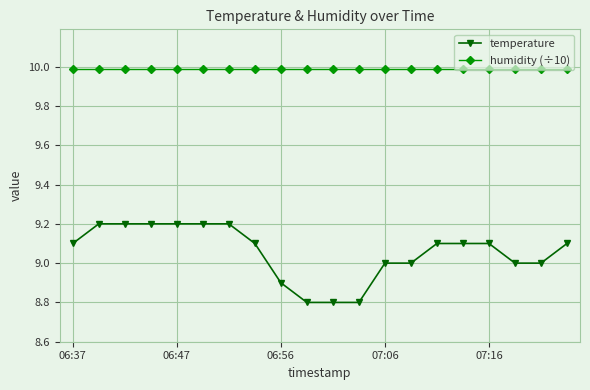

Which series has the widest spread of values?

temperature